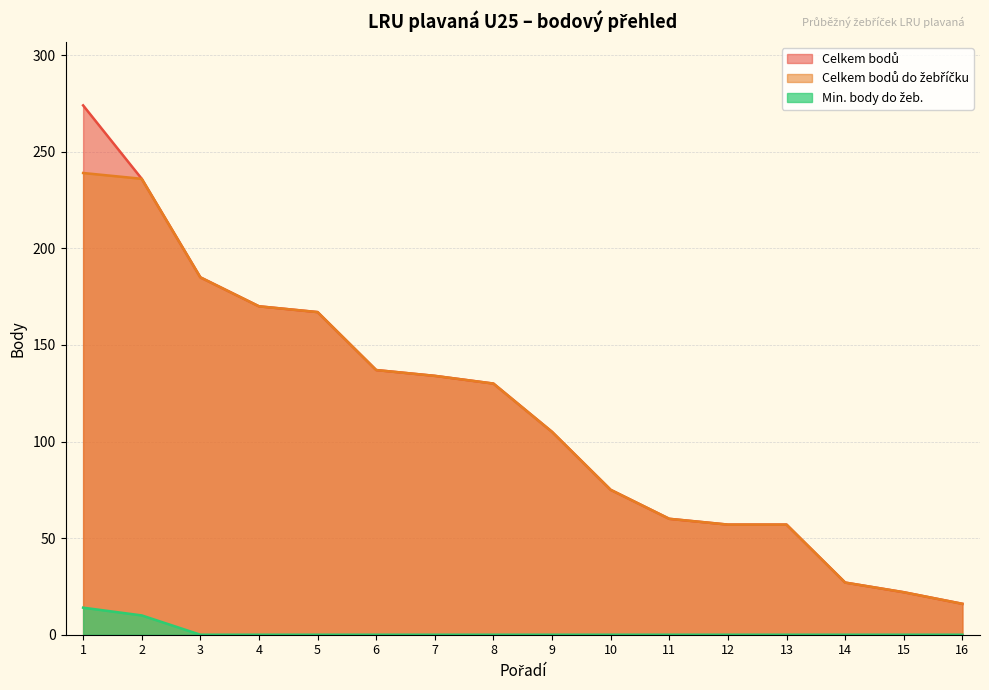

List the series in order of their peak value, lowest first.

Min. body do žeb., Celkem bodů do žebříčku, Celkem bodů